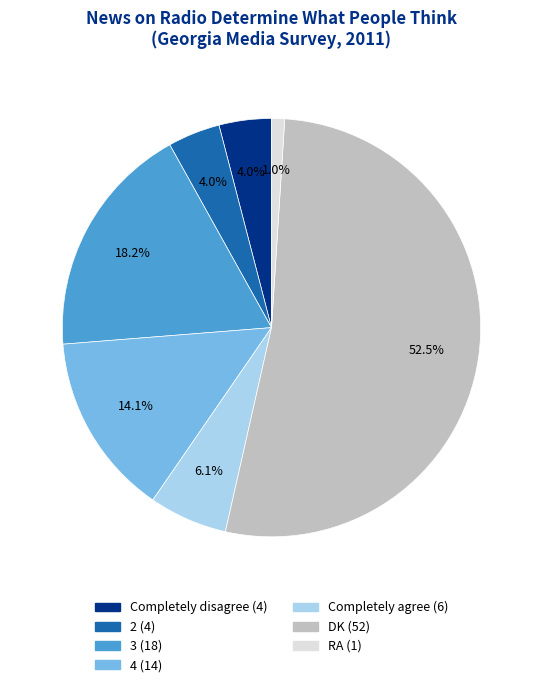

The 3 slice represents 18% of the pie. True or false?

True